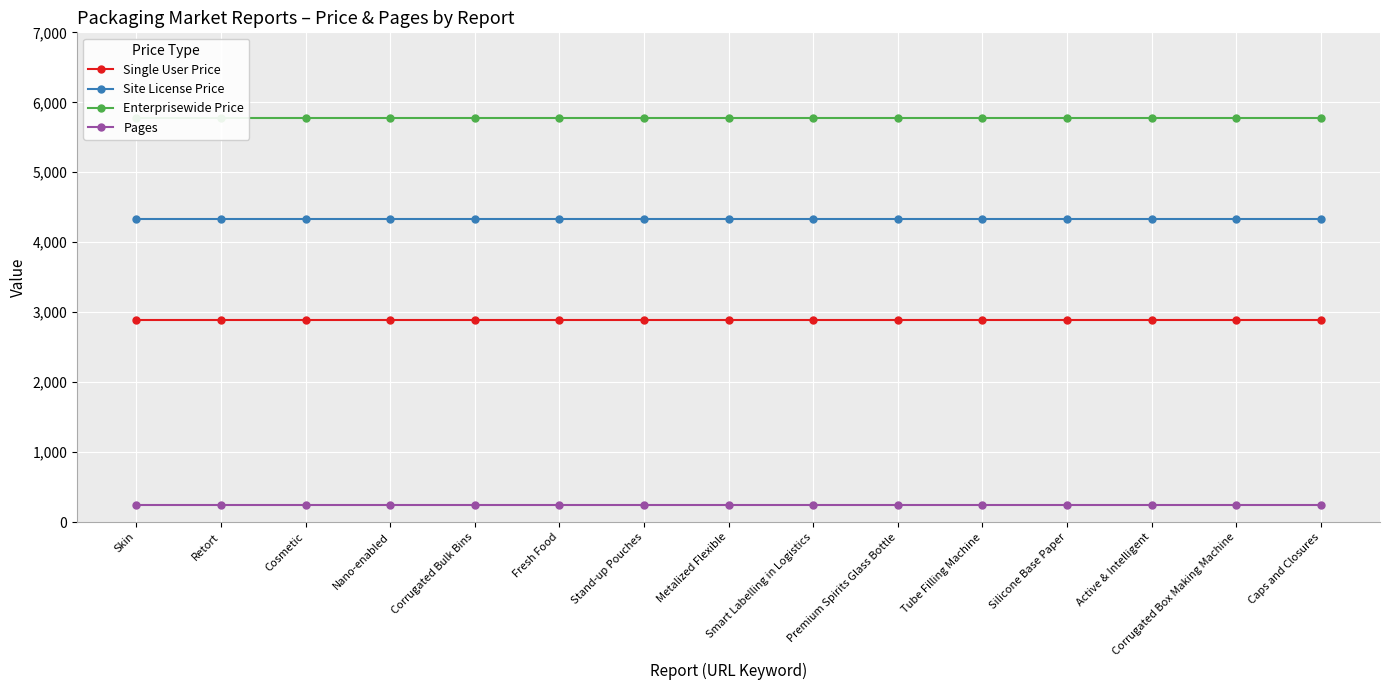

Which has a higher value, Premium Spirits Glass Bottle or Stand-up Pouches?

Premium Spirits Glass Bottle